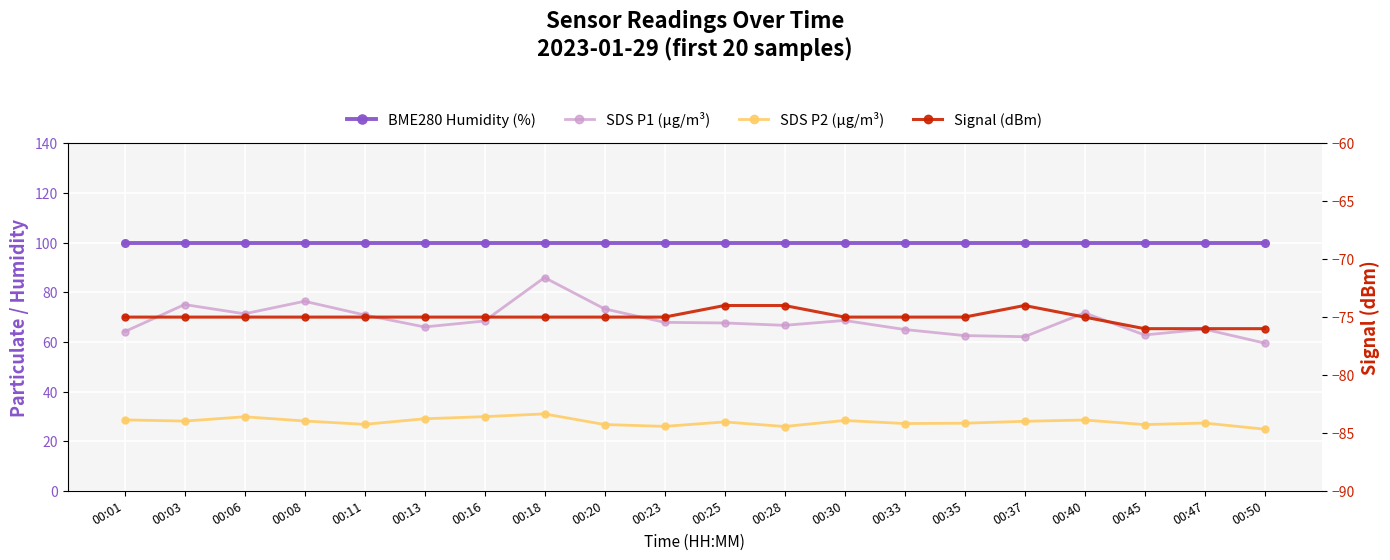

Read the SDS P2 (µg/m³) value at 00:47.

27.3